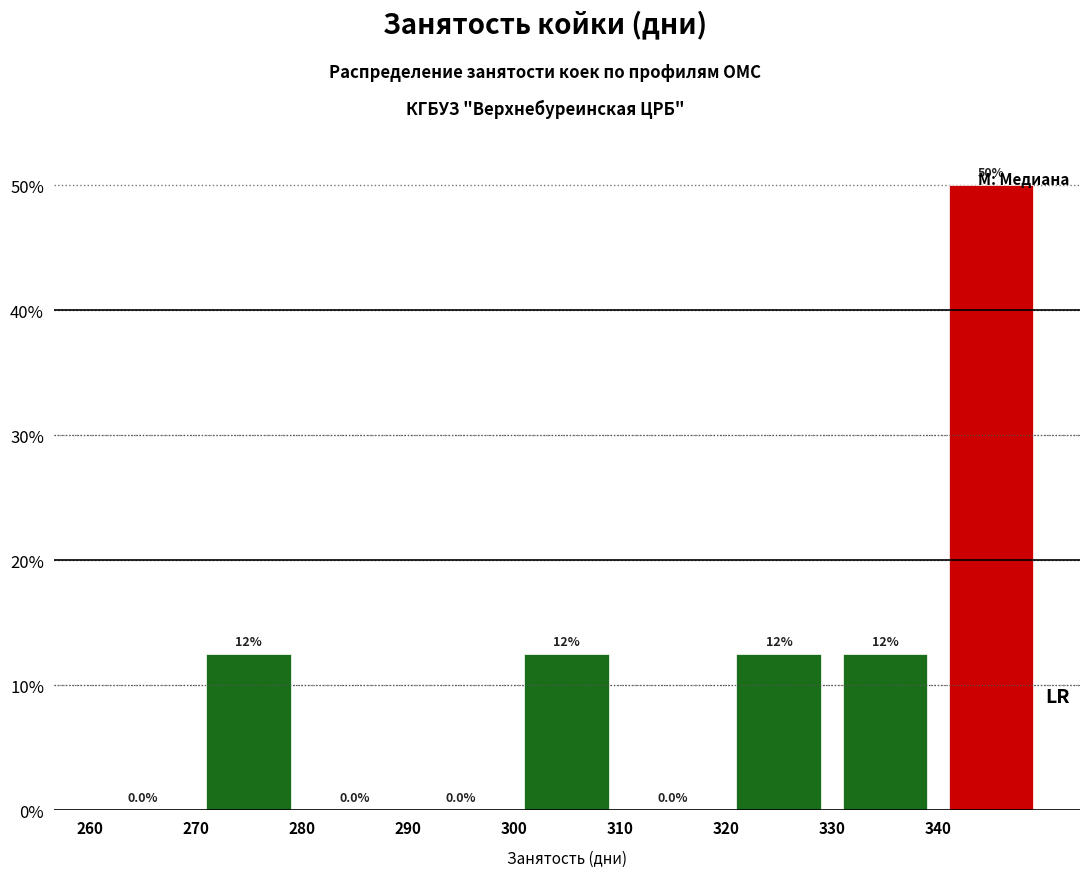

Over which range of the x-axis is the bar tallest?

340 to 350